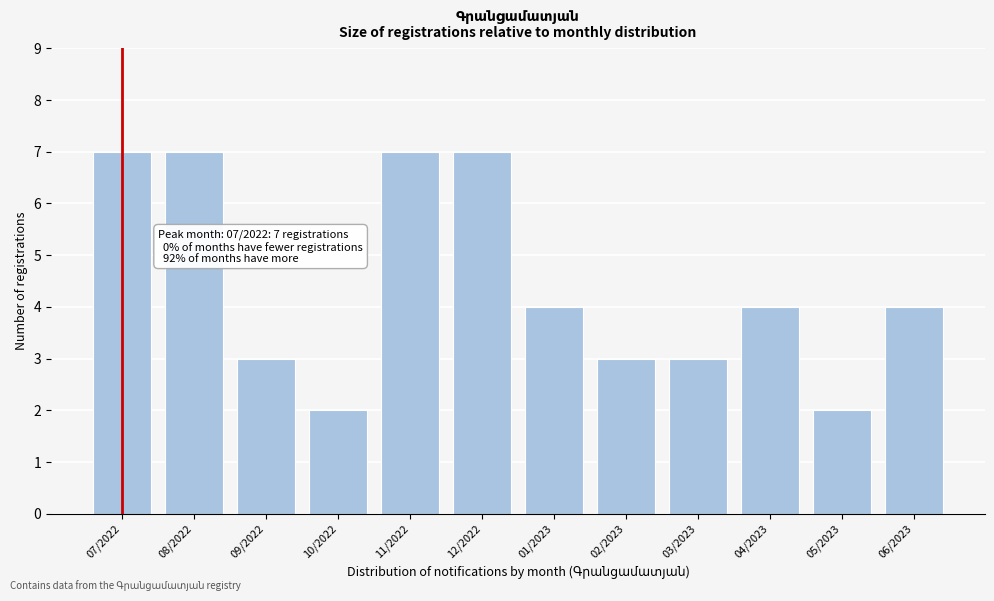

Reading left to right, extract all data points from this chart.

07/2022=7	08/2022=7	09/2022=3	10/2022=2	11/2022=7	12/2022=7	01/2023=4	02/2023=3	03/2023=3	04/2023=4	05/2023=2	06/2023=4